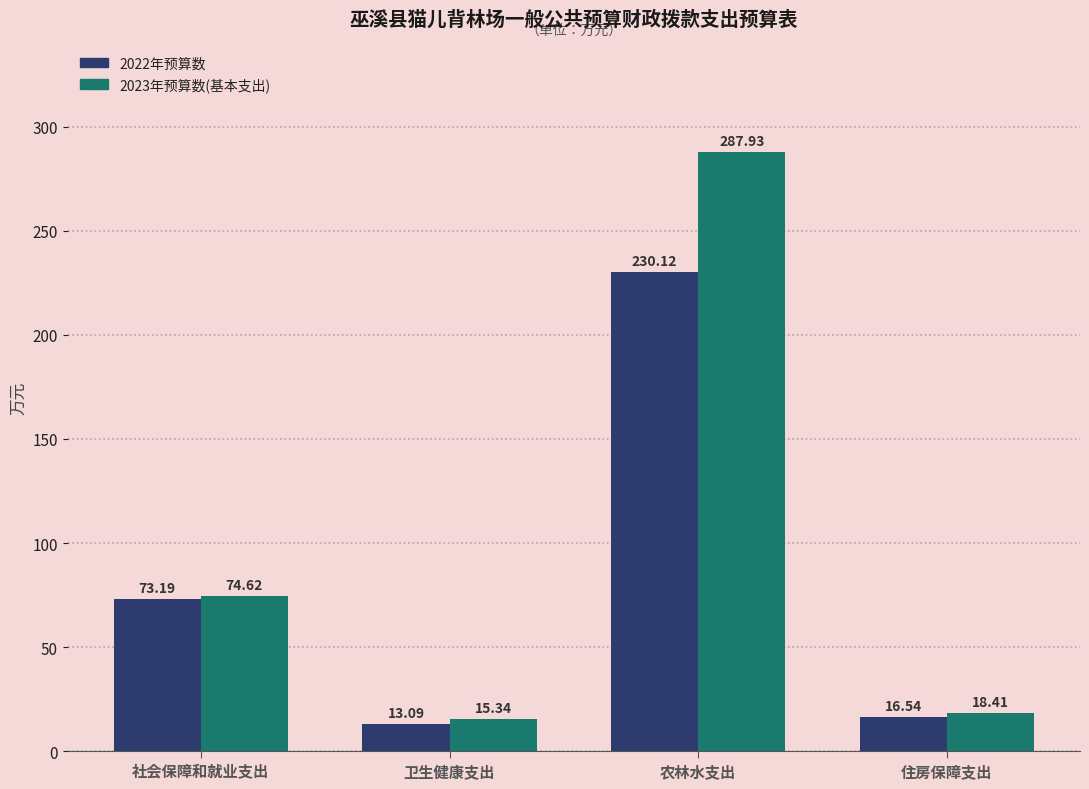

Which series has the widest spread of values?

2023年预算数(基本支出)